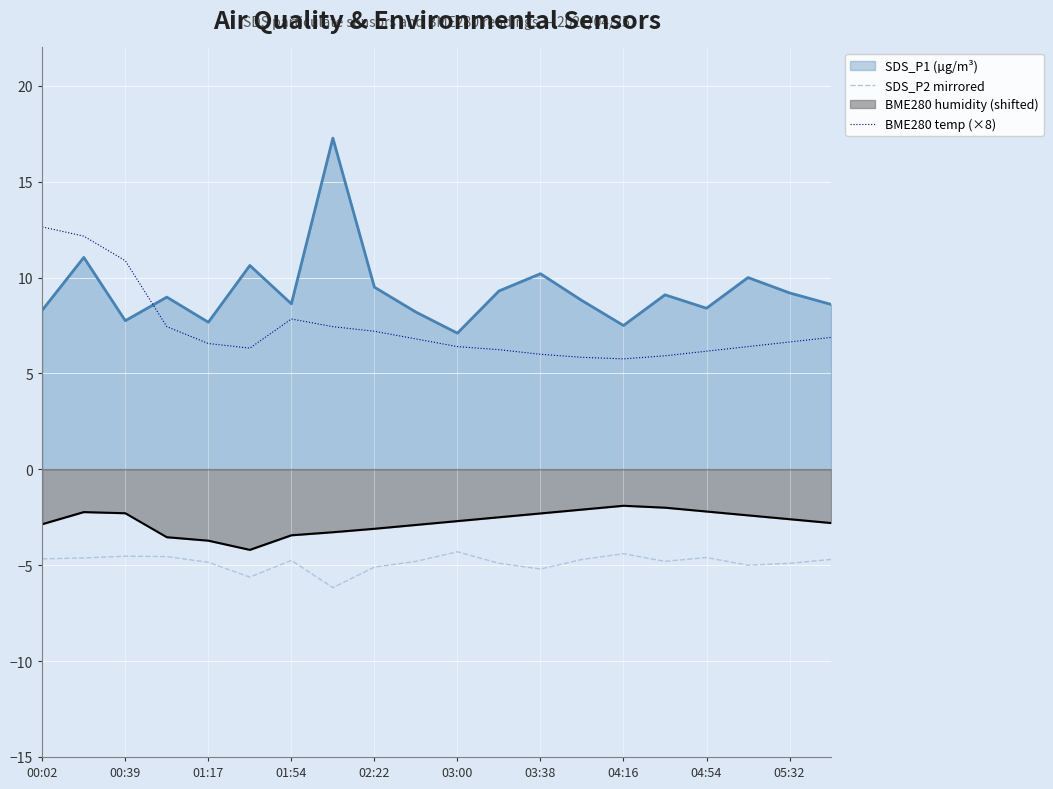

How many lines are shown in the chart?

4